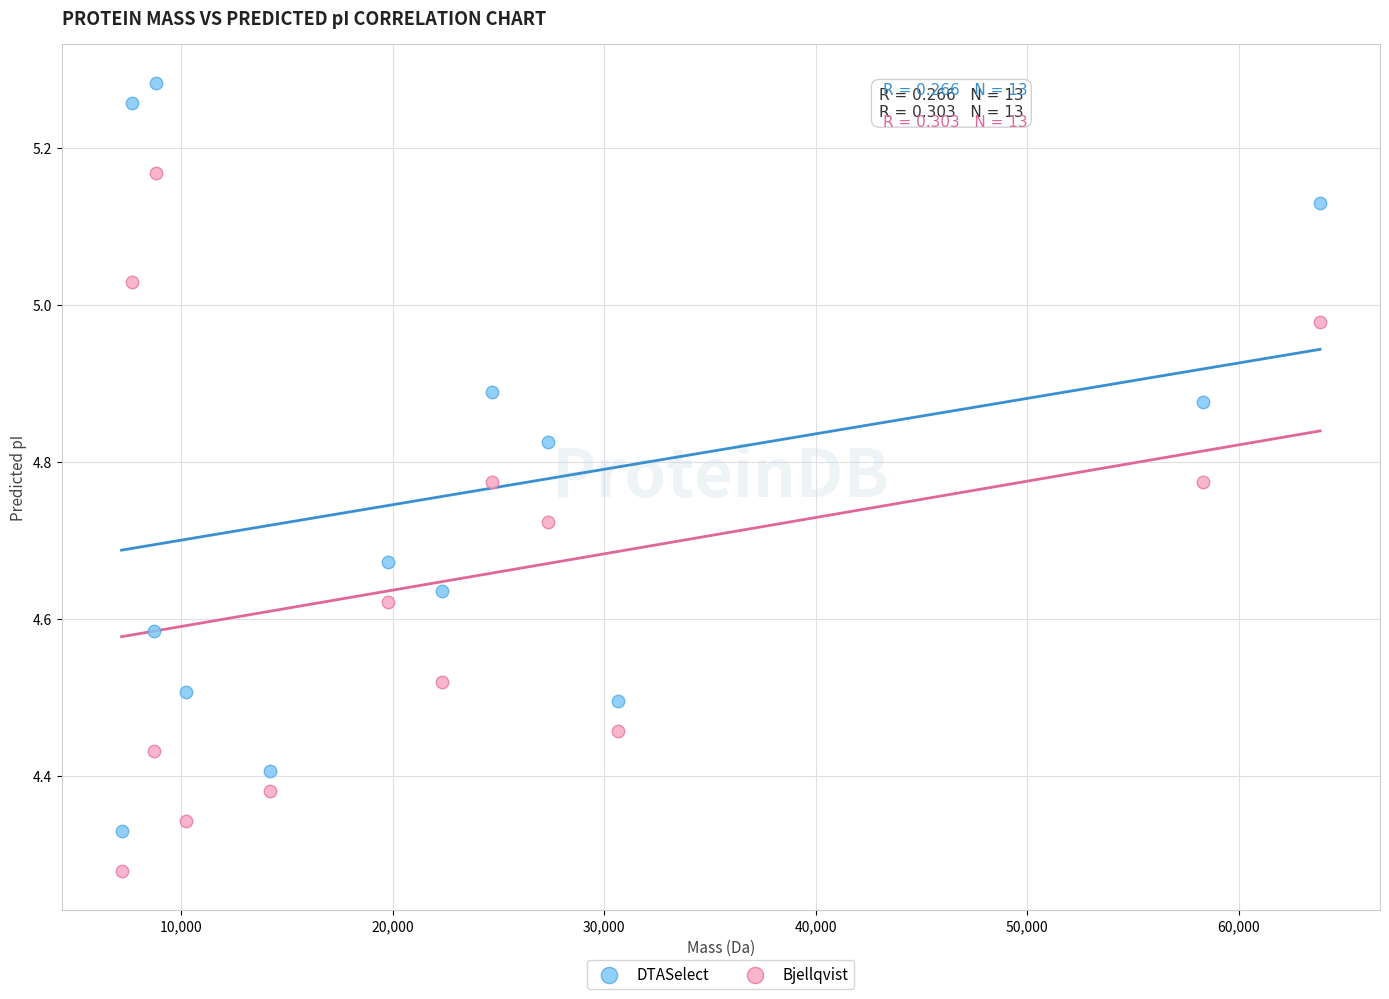

Which series has the largest Y range (max minus min)?

DTASelect